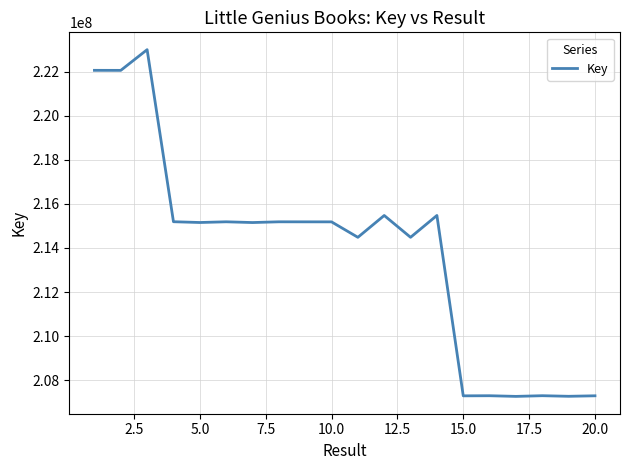

Does the chart display data point markers on the line(s)?

No